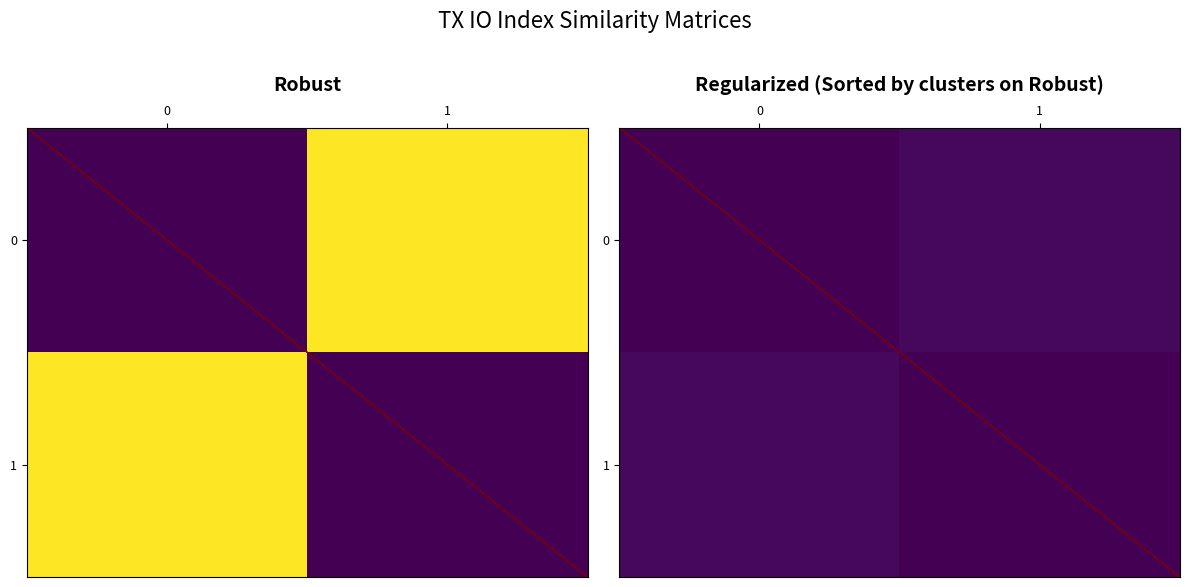

How many data points does each series have?

2